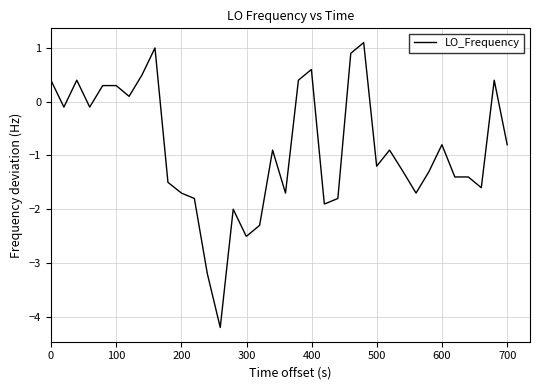

What is the difference between the maximum and minimum values?

5.3